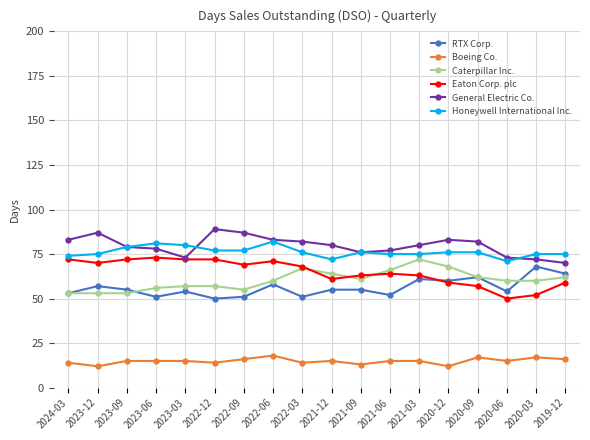

Reading left to right, transcribe all the data shown in this chart.

RTX Corp.: 53	57	55	51	54	50	51	58	51	55	55	52	61	60	62	54	68	64
Boeing Co.: 14	12	15	15	15	14	16	18	14	15	13	15	15	12	17	15	17	16
Caterpillar Inc.: 53	53	53	56	57	57	55	60	67	64	61	66	72	68	62	60	60	62
Eaton Corp. plc: 72	70	72	73	72	72	69	71	68	61	63	64	63	59	57	50	52	59
General Electric Co.: 83	87	79	78	73	89	87	83	82	80	76	77	80	83	82	73	72	70
Honeywell International Inc.: 74	75	79	81	80	77	77	82	76	72	76	75	75	76	76	71	75	75